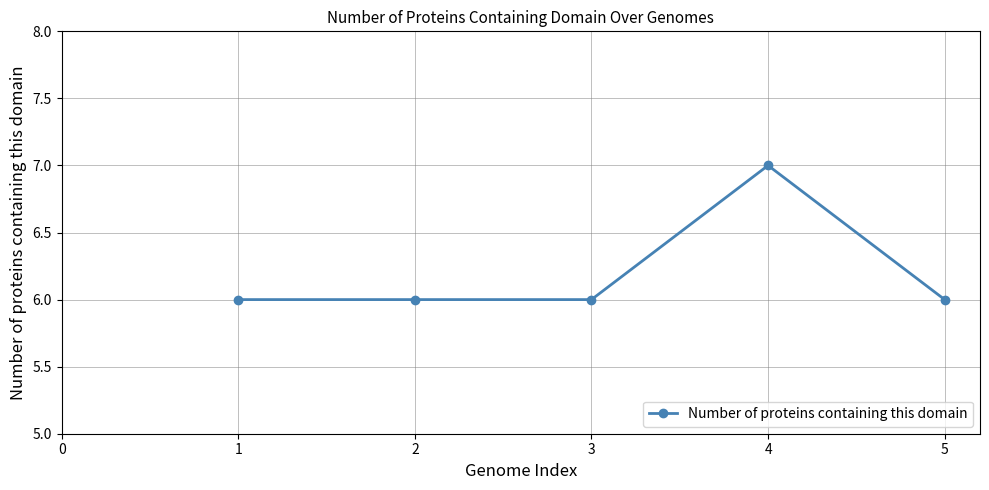

What is the change in value from 3 to 4?

+1